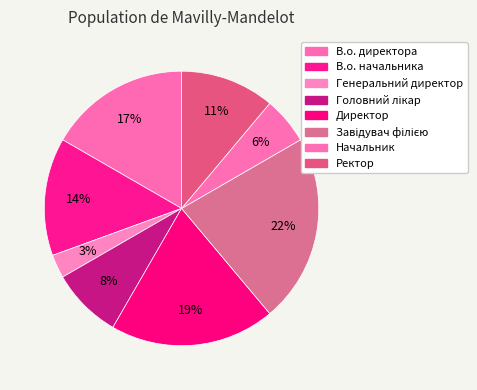

Which slice is the smallest?

Генеральний директор